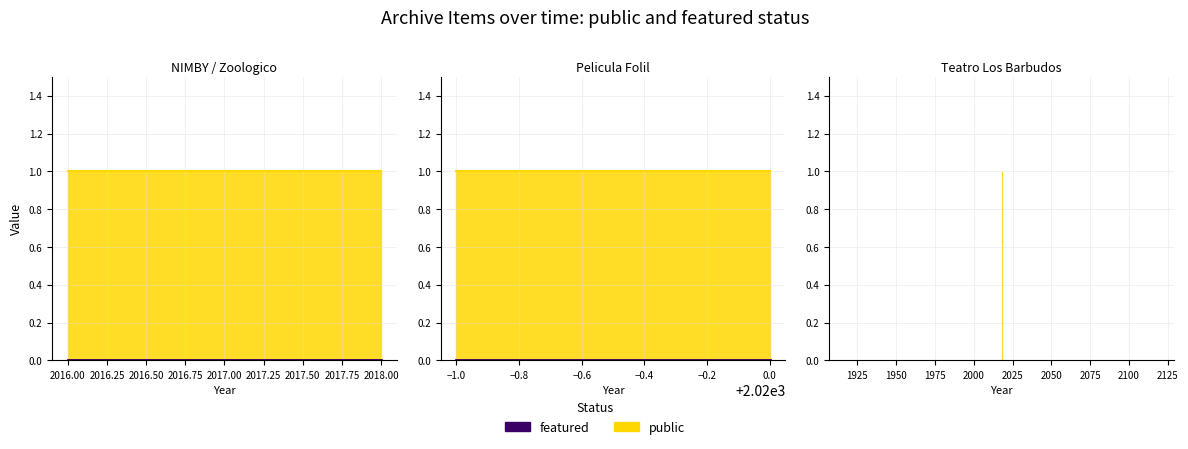

True or false: featured and public intersect in this chart.

False